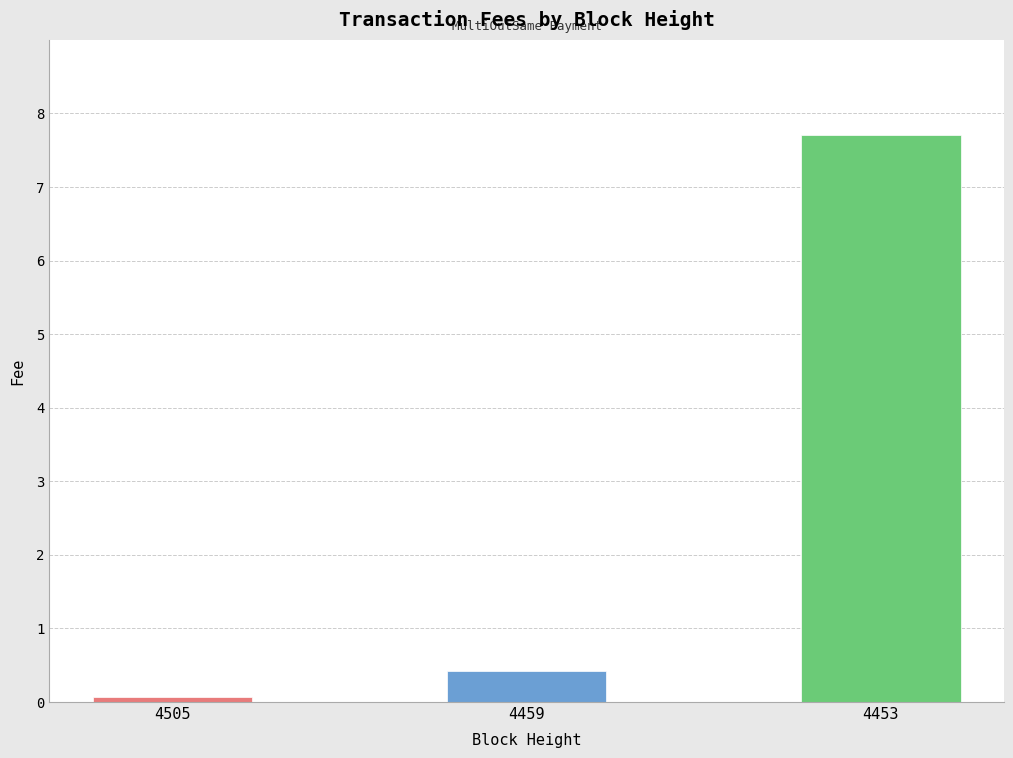

How many categories are shown in the chart?

3